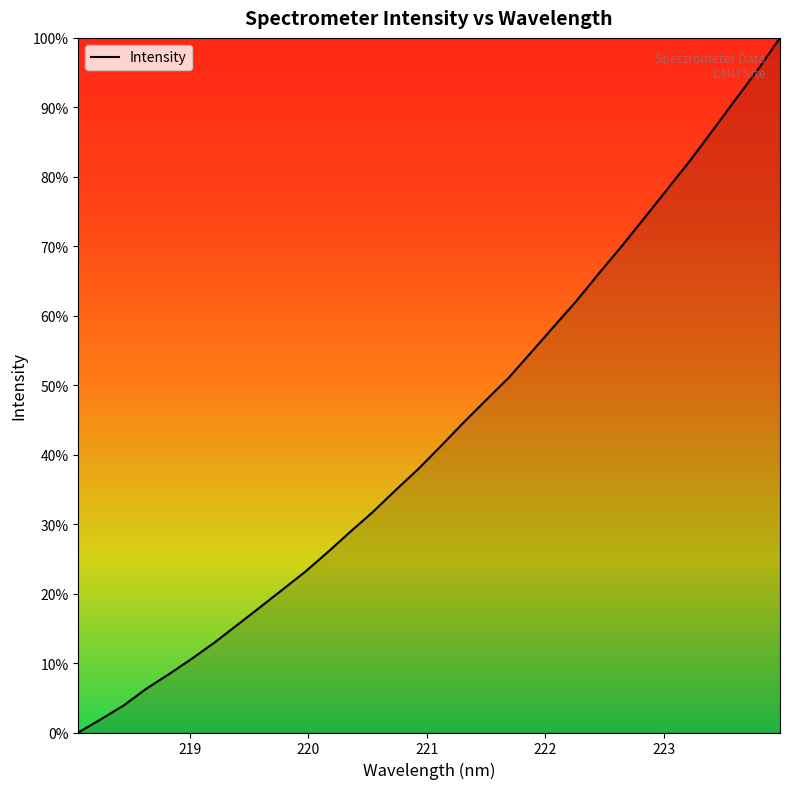

True or false: there are more than 2 points higher than both neighbors.

False